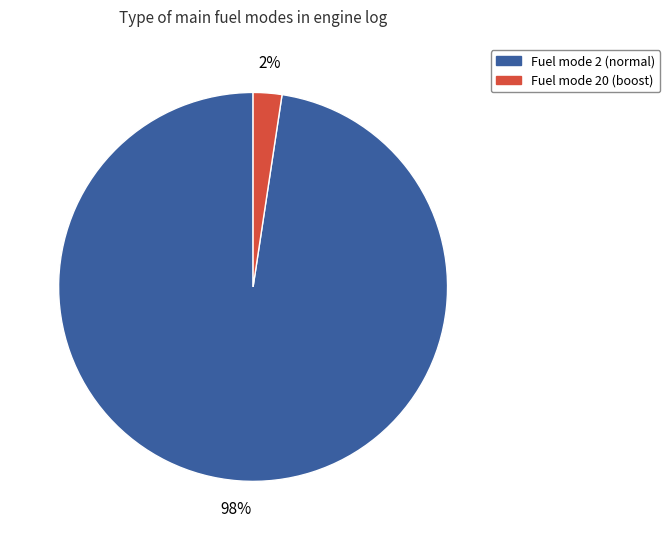

Is there a majority slice in this chart?

Yes